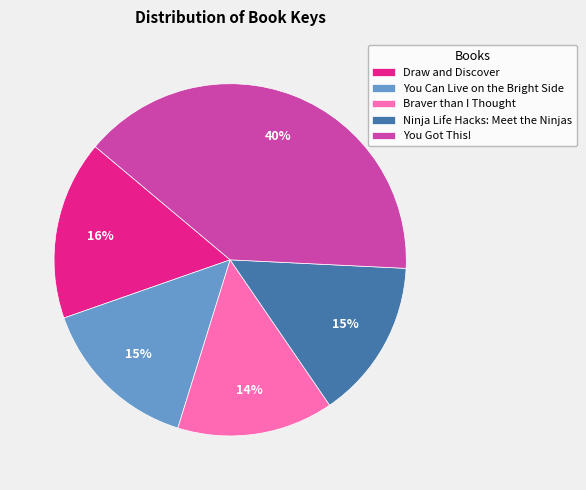

True or false: Draw and Discover accounts for 25% of the total.

False